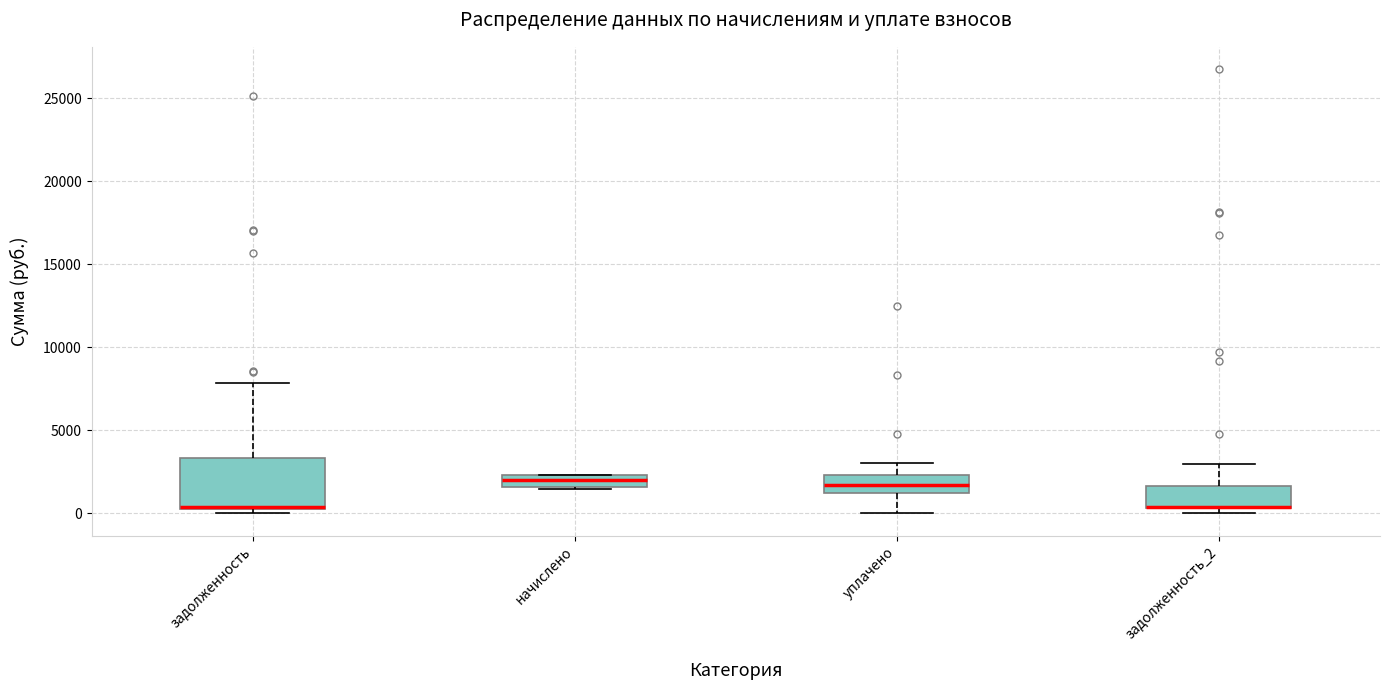

Comparing the boxes themselves (not the whiskers), which one is the tallest?

задолженность